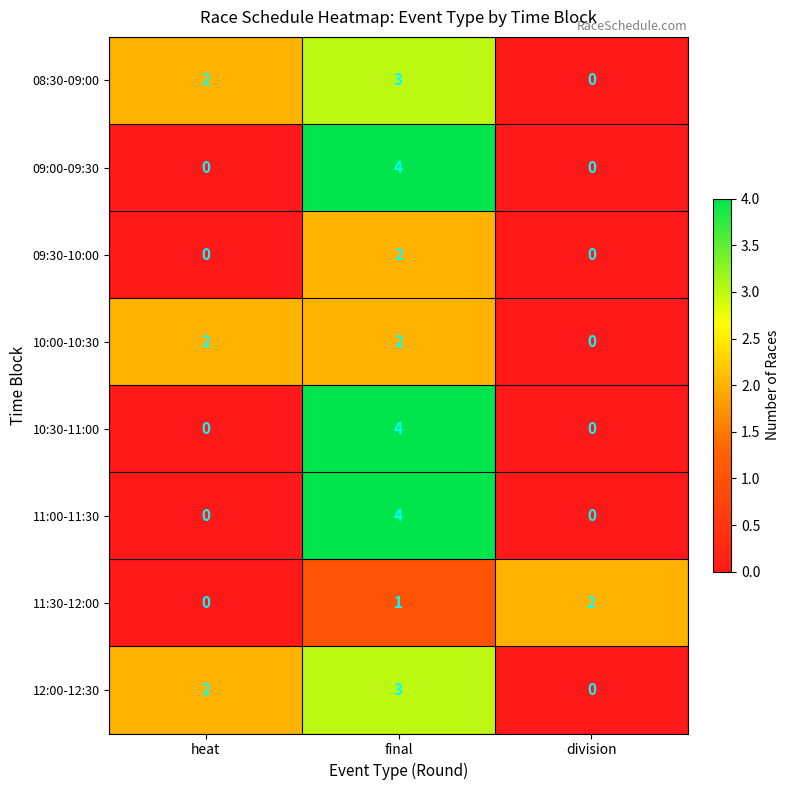

Reading left to right, list all the values displayed in this chart.

08:30-09:00: heat=2	final=3	division=0
09:00-09:30: heat=0	final=4	division=0
09:30-10:00: heat=0	final=2	division=0
10:00-10:30: heat=2	final=2	division=0
10:30-11:00: heat=0	final=4	division=0
11:00-11:30: heat=0	final=4	division=0
11:30-12:00: heat=0	final=1	division=2
12:00-12:30: heat=2	final=3	division=0